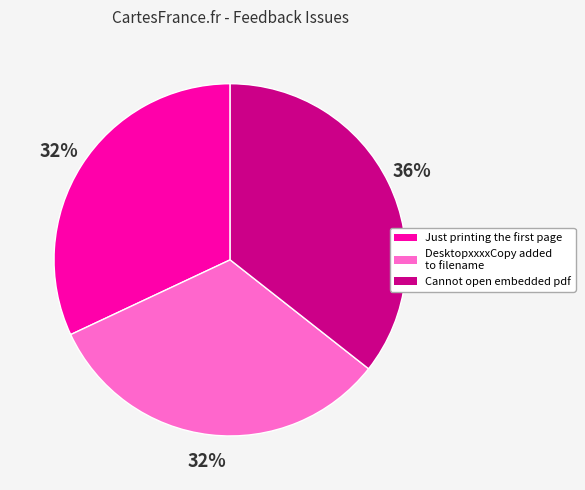

To the nearest percent, what percentage of the pie is Cannot open embedded pdf?

36%